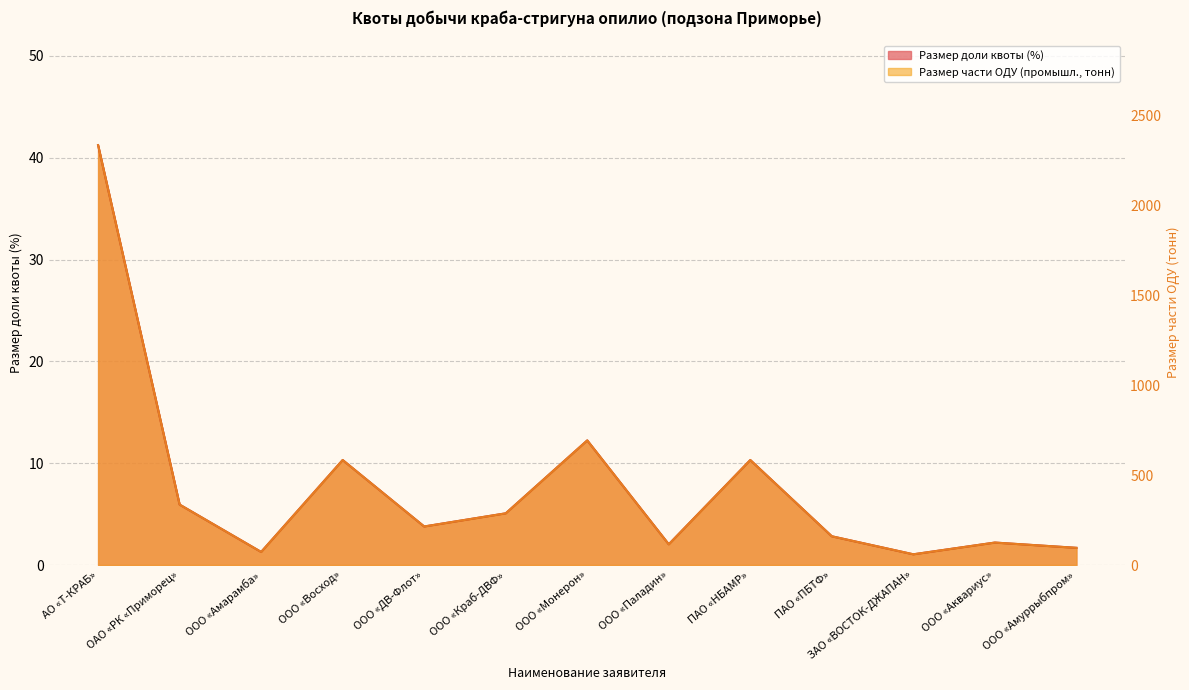

At which category does Размер доли квоты reach its first local valley?

ООО «Амарамба»